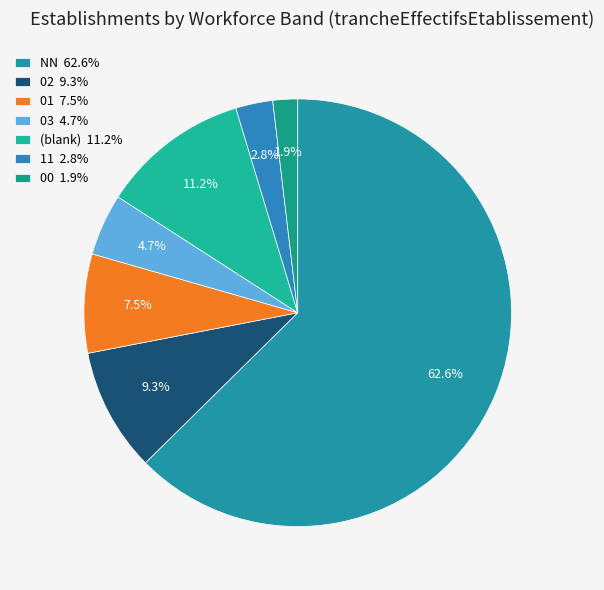

How many slices are in this pie chart?

7